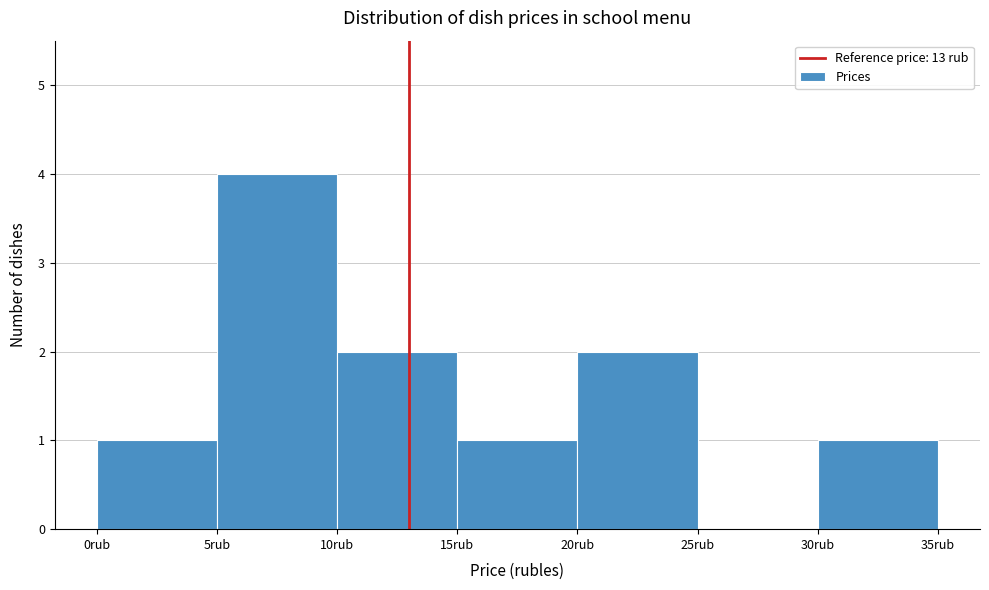

Reading left to right, list every bar in this chart as the range it spans on the x-axis followed by its height. The values are not printed on the chart, so give them approximately, as read against the axis.

0 to 5: 1
5 to 10: 4
10 to 15: 2
15 to 20: 1
20 to 25: 2
25 to 30: 0
30 to 35: 1